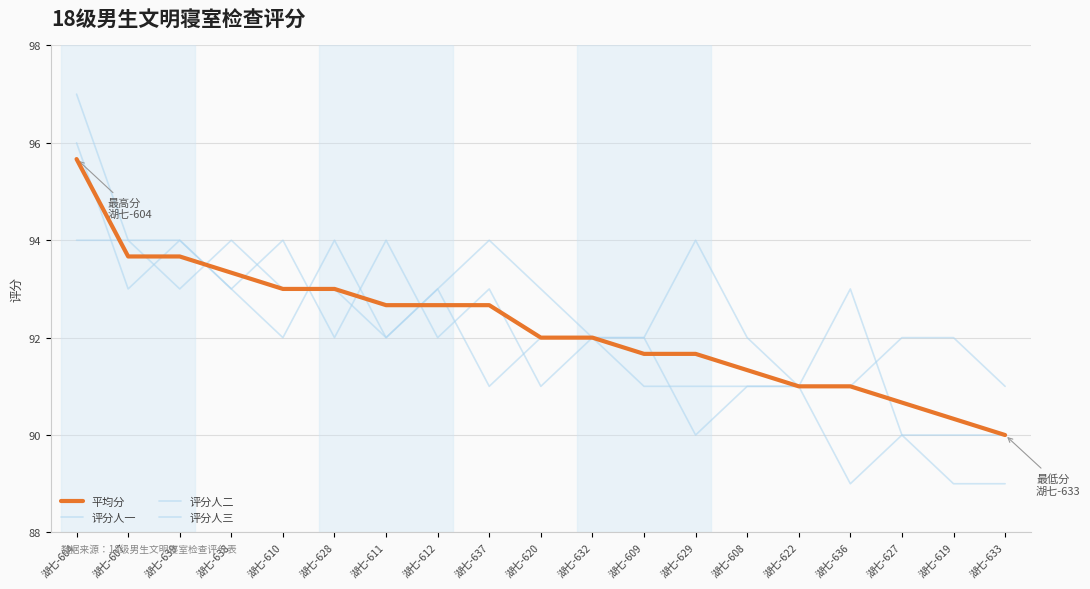

Does the chart display data point markers on the line(s)?

No